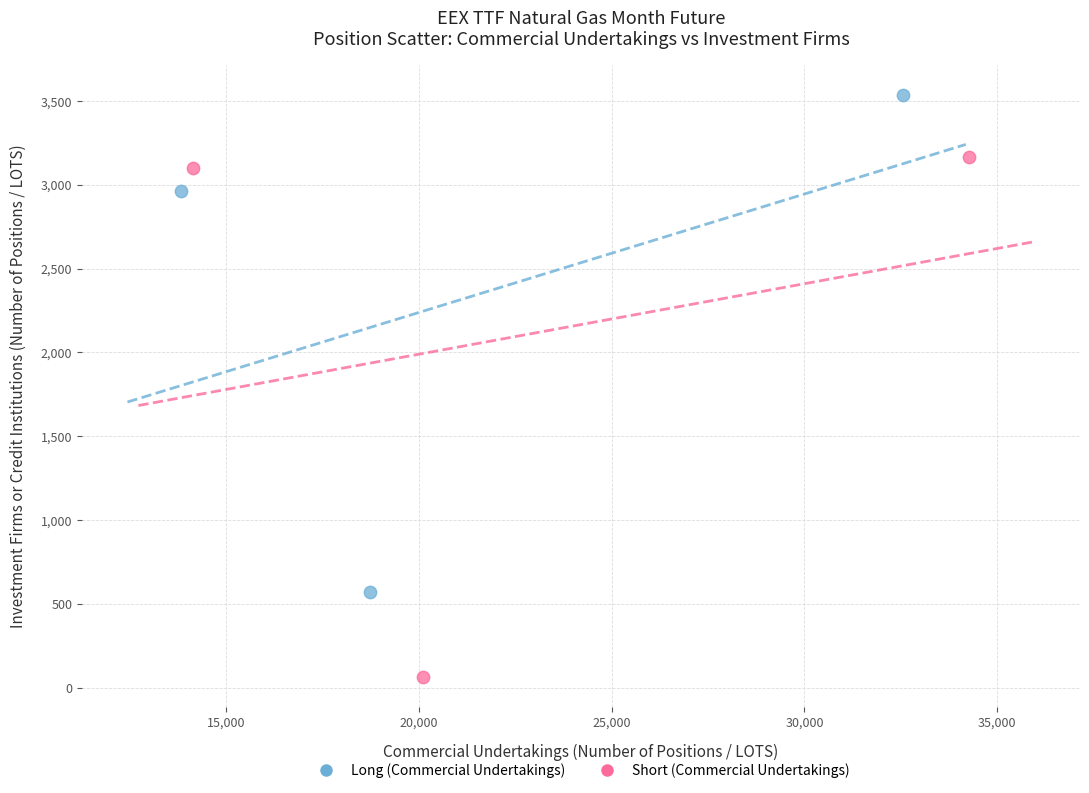

Which series has the widest spread of Y values?

Short (Commercial Undertakings)